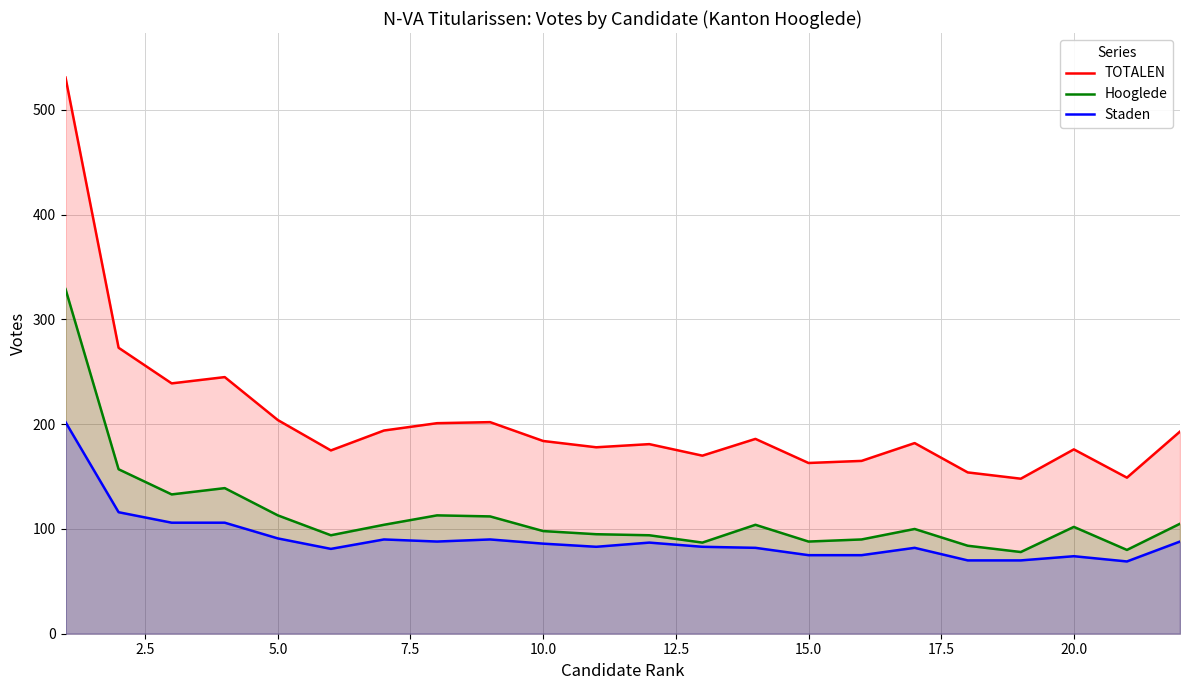

Reading left to right, extract all data points from this chart.

TOTALEN: 531	273	239	245	204	175	194	201	202	184	178	181	170	186	163	165	182	154	148	176	149	193
Hooglede: 329	157	133	139	113	94	104	113	112	98	95	94	87	104	88	90	100	84	78	102	80	105
Staden: 202	116	106	106	91	81	90	88	90	86	83	87	83	82	75	75	82	70	70	74	69	88